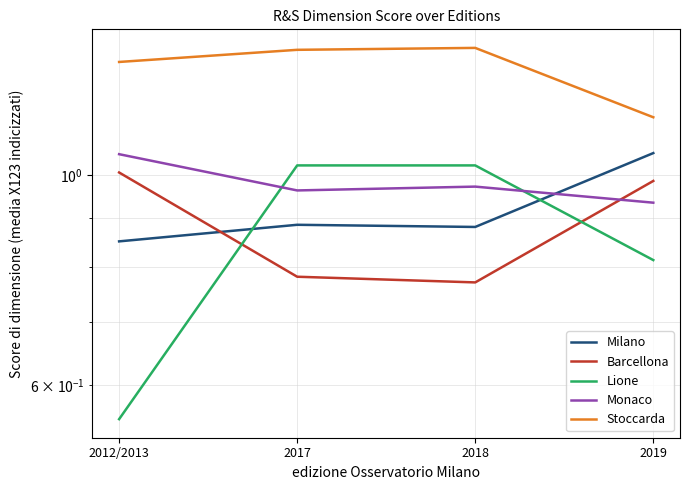

What are all the series names shown in the legend?

Milano, Barcellona, Lione, Monaco, Stoccarda